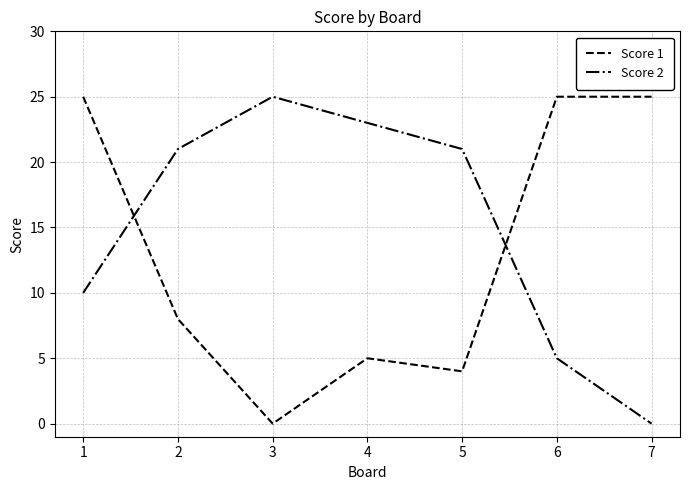

The value of Score 1 at 1 is 25. True or false?

True